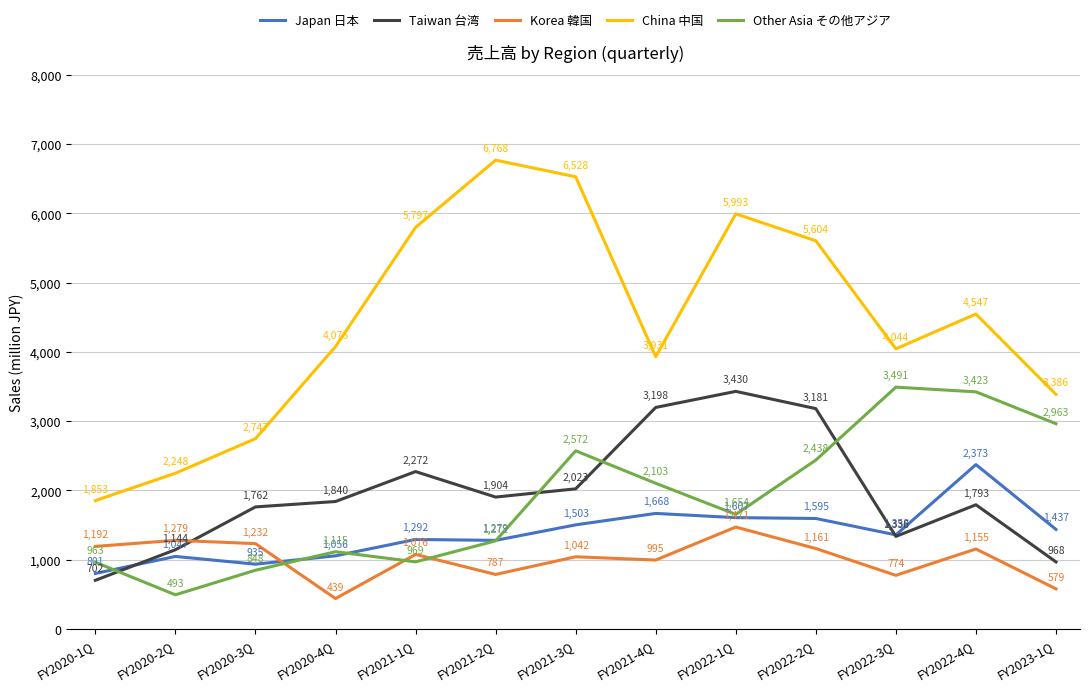

At which label is Korea 韓国 closest to 955?

FY2021-4Q